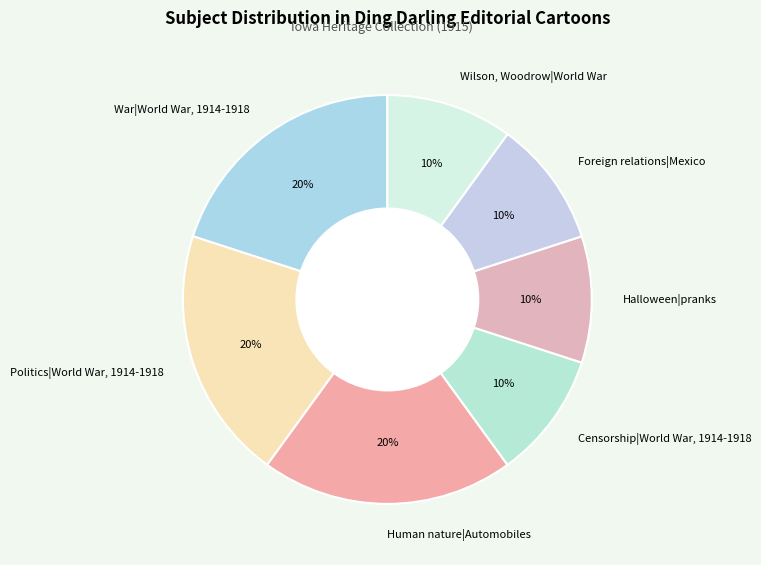

To the nearest percent, what is the difference between the War|World War, 1914-1918 and Halloween|pranks slice percentages?

10%